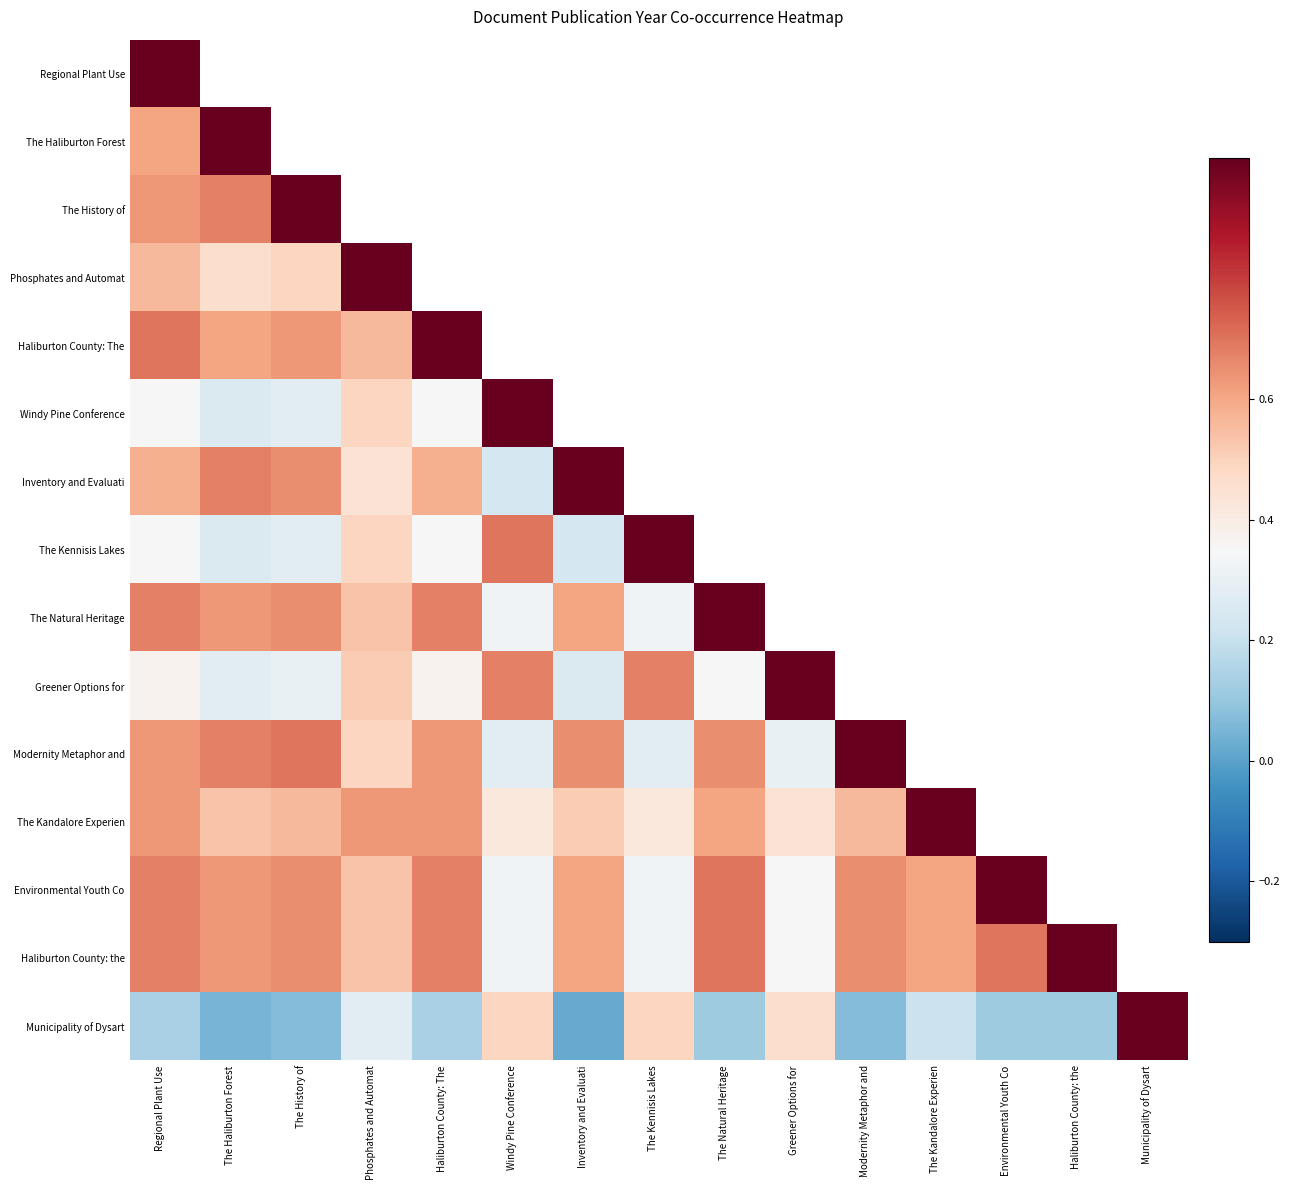

How many positive values does the Modernity Metaphor and series have?

11